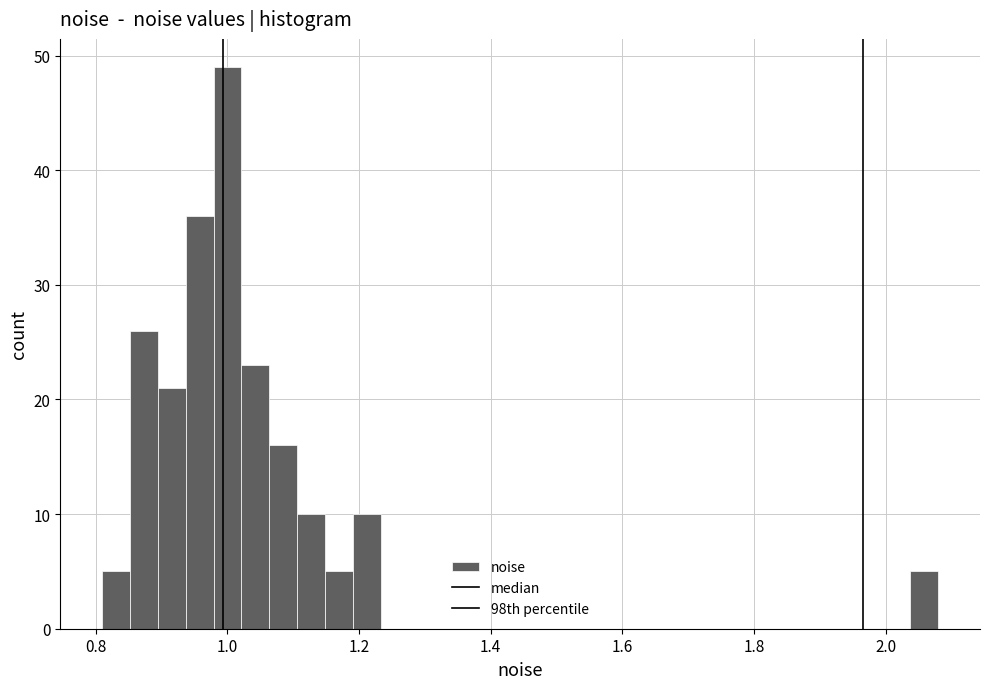

Read against the x-axis, roughly where is the centre of the tallest bar?

1.00